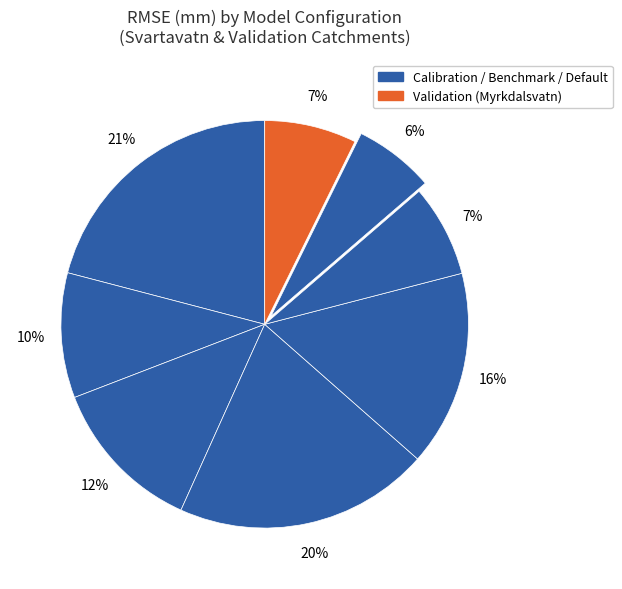

Count the number of slices in the pie.

8